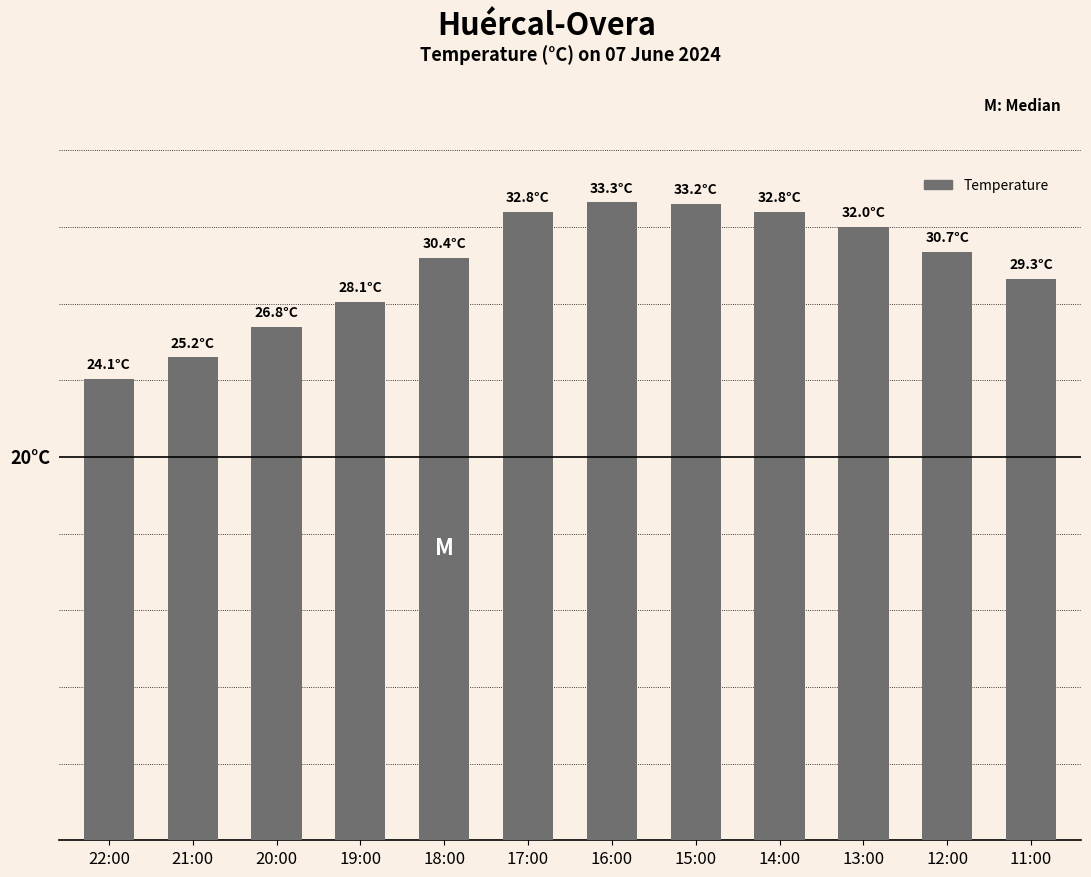

What is the smallest value displayed?

24.1